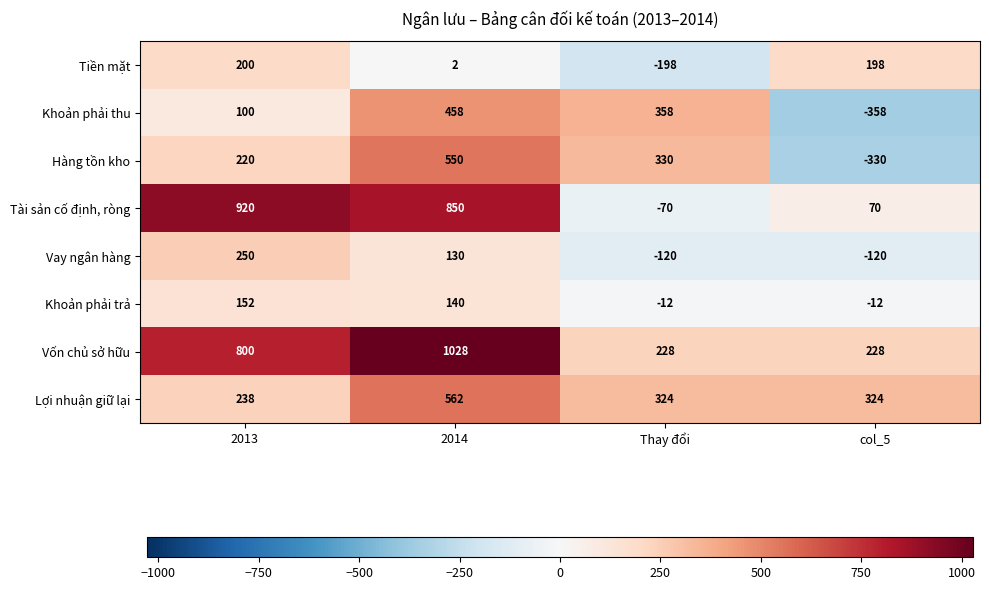

At which category is the sum across all series the highest?

2014